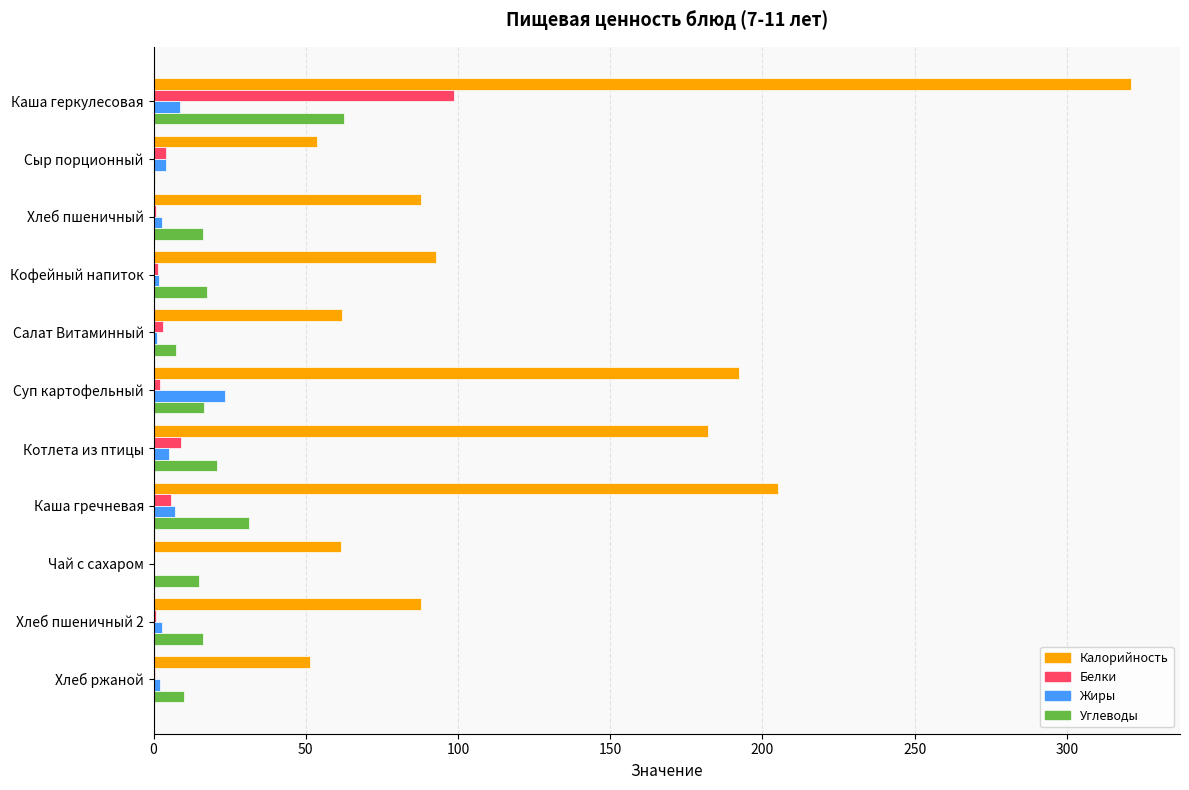

Which series has the largest total across all categories?

Калорийность